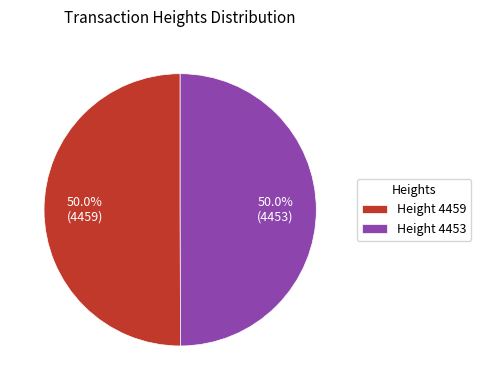

Combined, what portion of the pie is Height 4459 and Height 4453?

100.0%